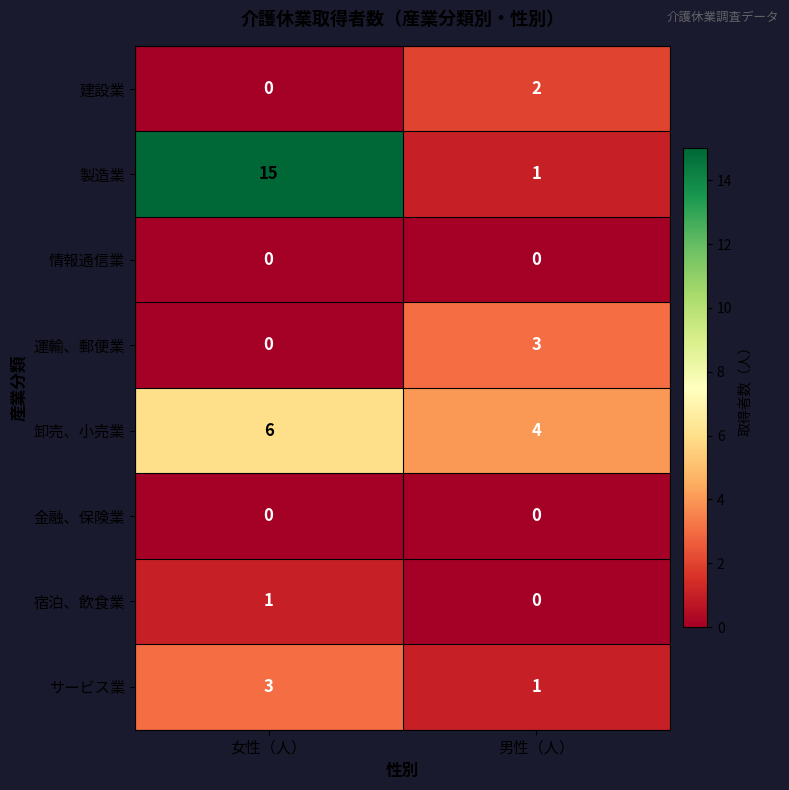

How many values in 建設業 are above zero?

1